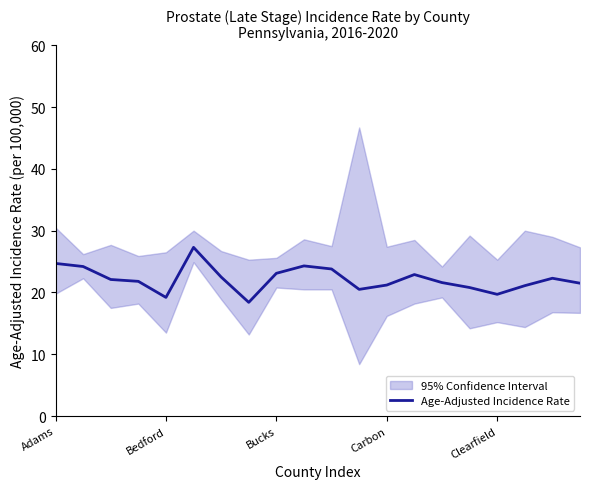

What is the sum of all values?

443.0